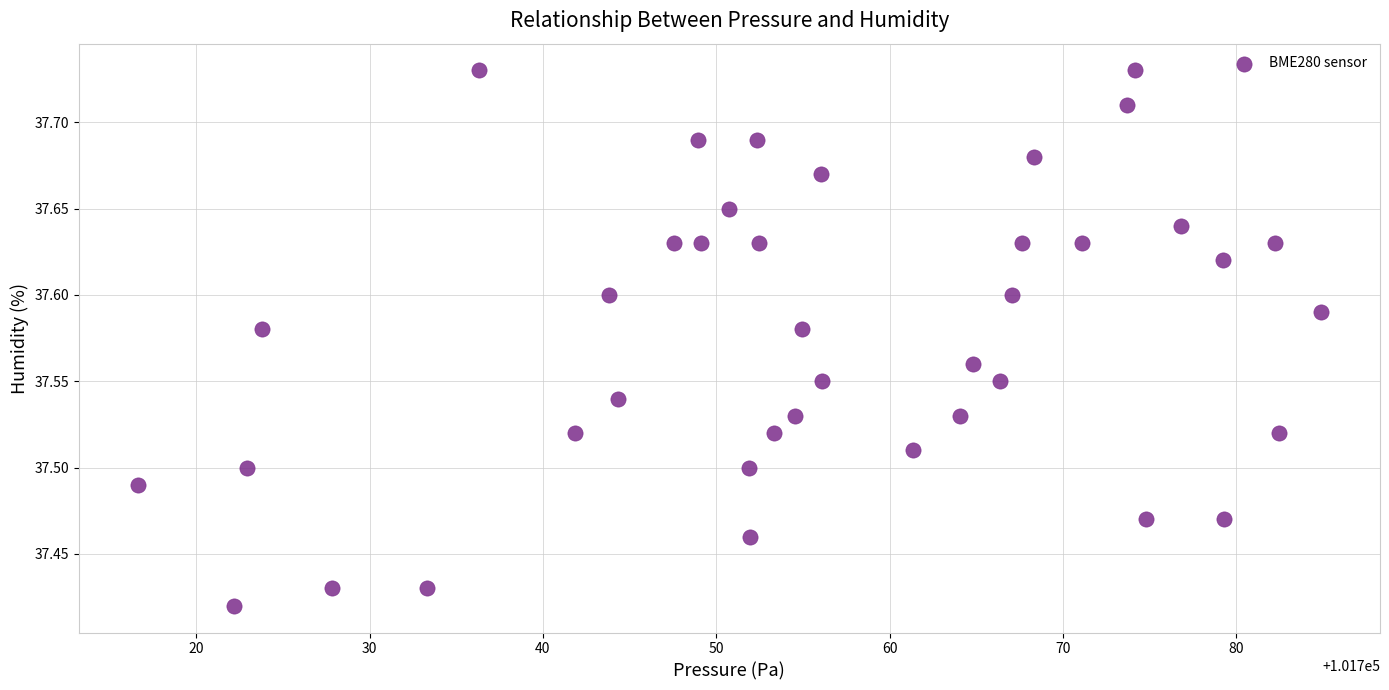

What is the range of Y values (max minus min)?

0.3